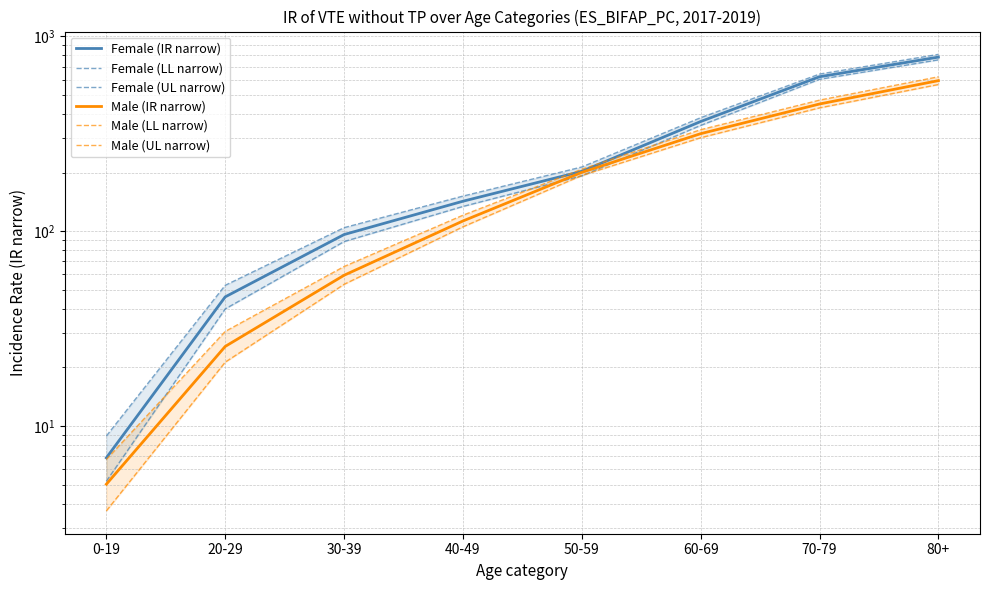

Between 70-79 and 40-49, which is larger?

70-79